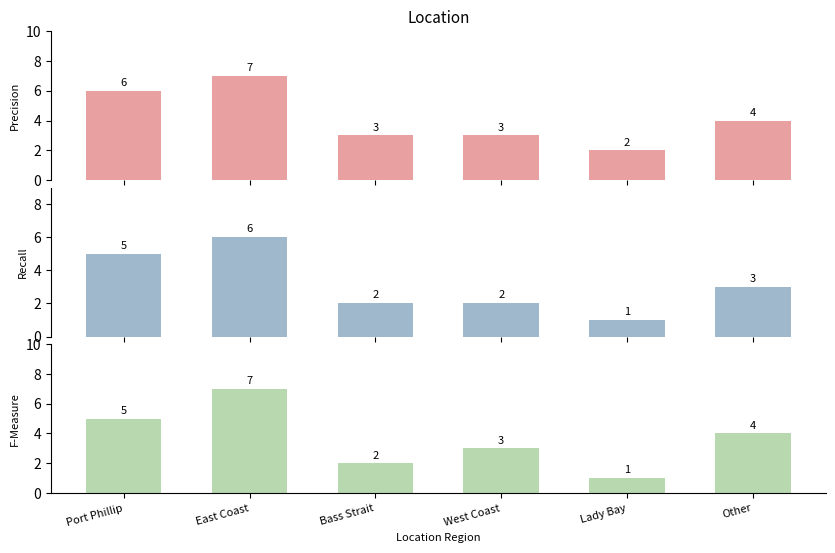

Which series has the largest total across all categories?

Precision